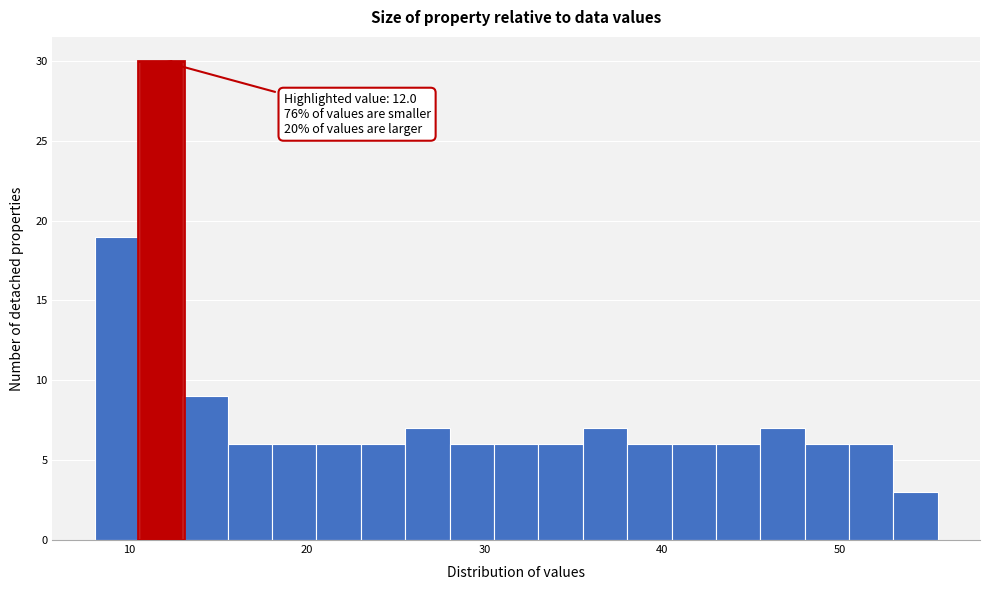

Around what value on the x-axis is the tallest bar? Give the approximate position of its centre, as read against the axis.

12